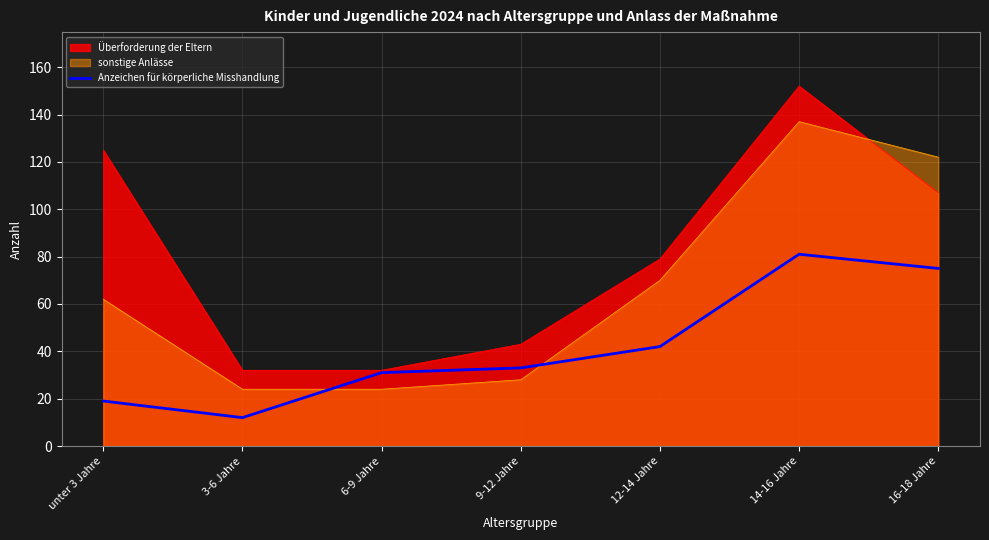

How many lines are shown in the chart?

3